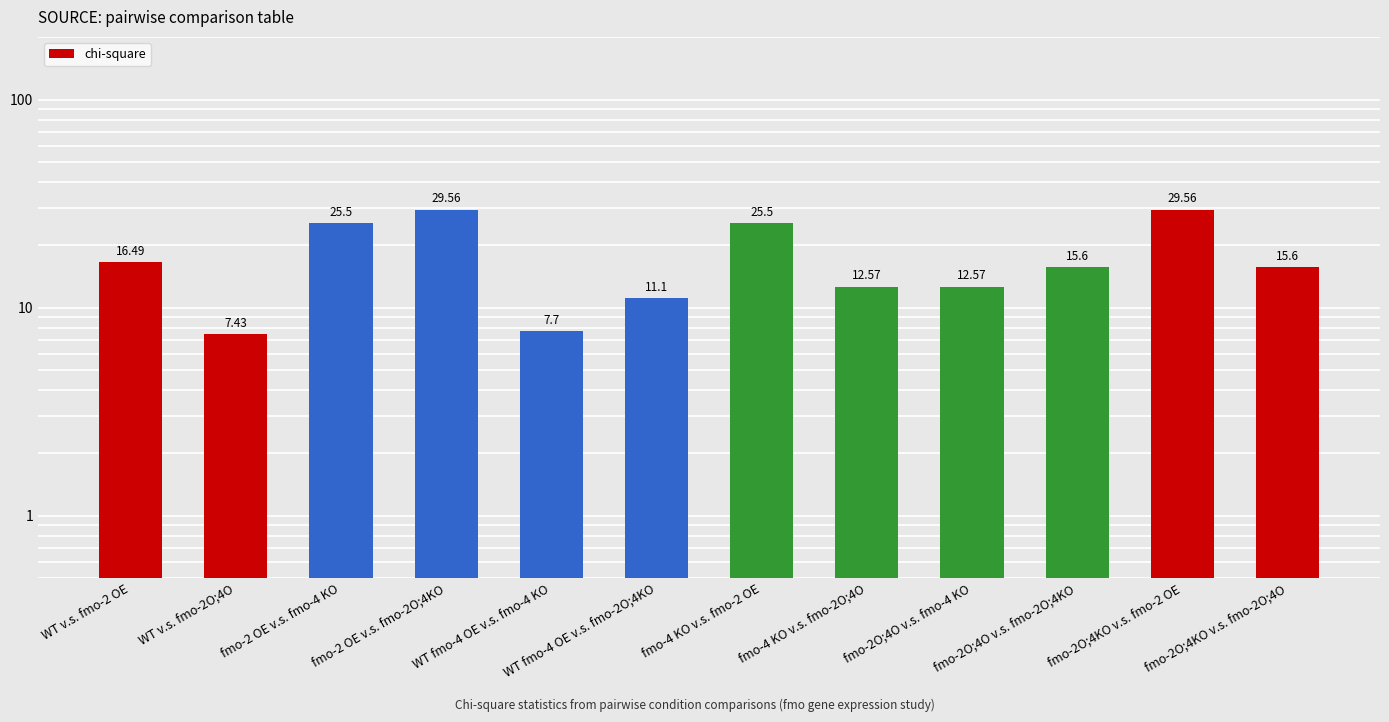

Is it true that the value at fmo-2 OE v.s. fmo-4 KO is 25.5?

True